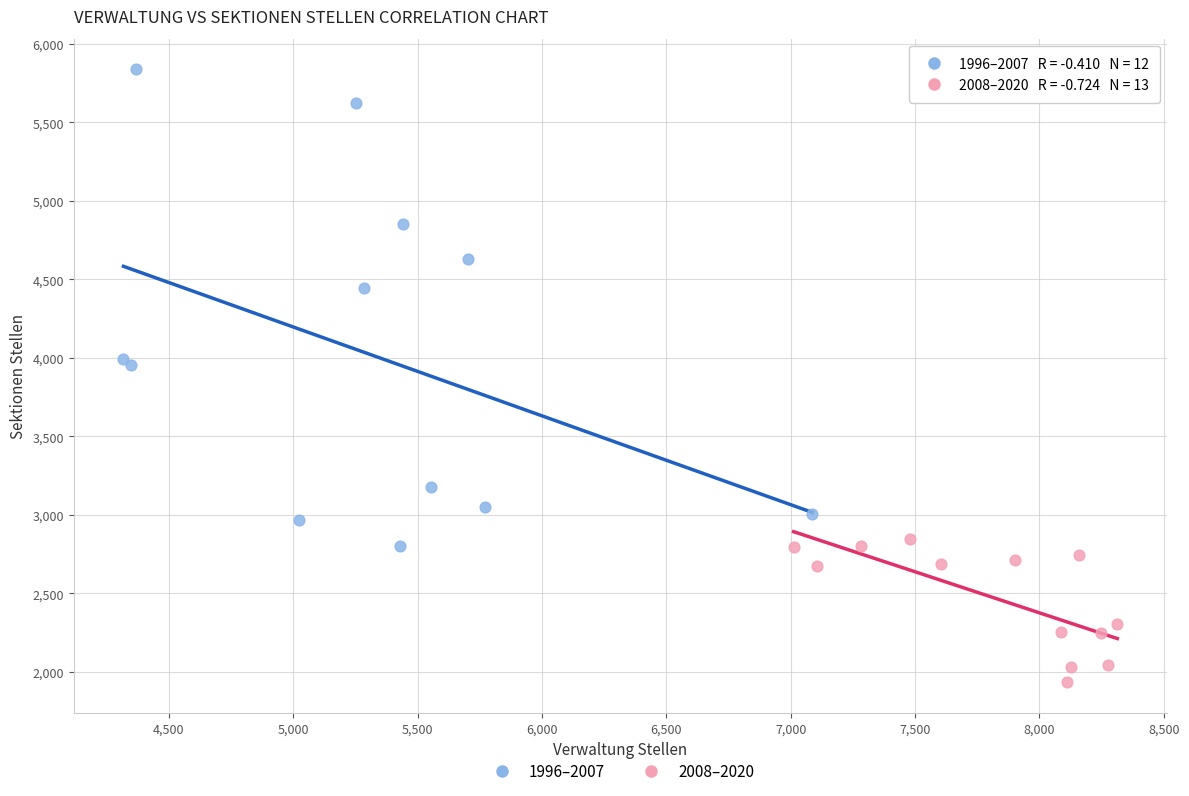

Which series has the largest Y range (max minus min)?

1996–2007